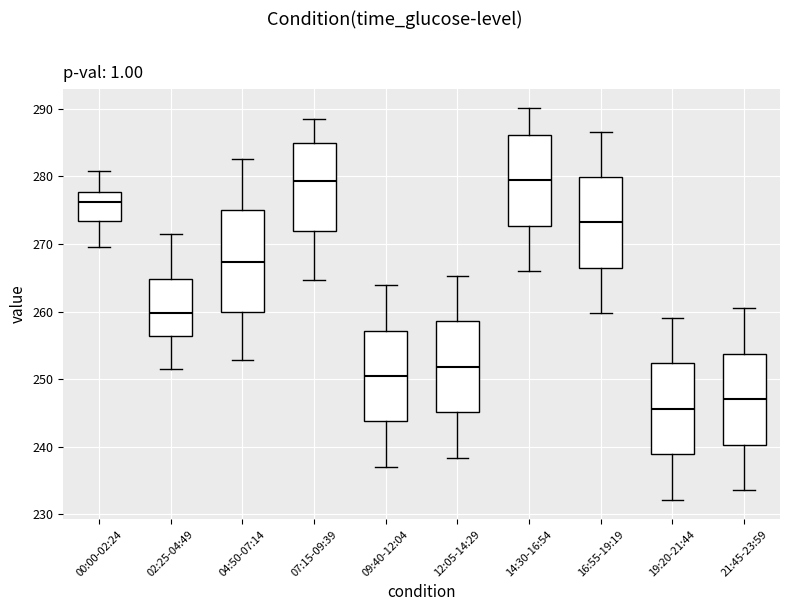

Which box has the lowest median line?

19:20-21:44